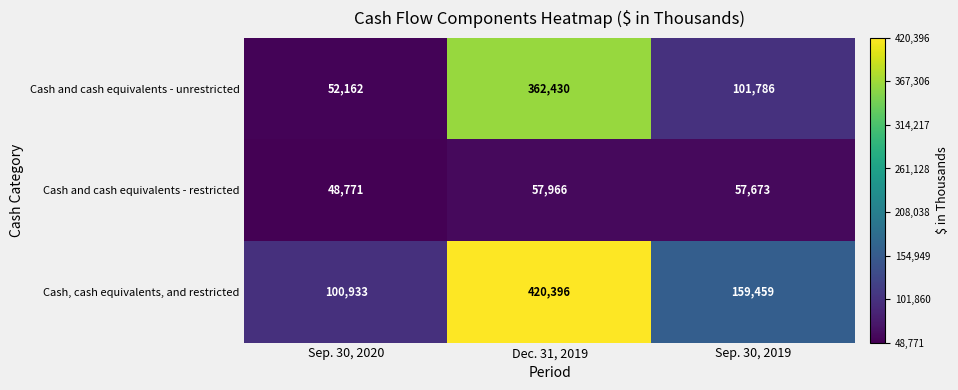

Reading left to right, what are all the values shown in this chart?

Cash and cash equivalents - unrestricted: Sep. 30, 2020=52162	Dec. 31, 2019=362430	Sep. 30, 2019=101786
Cash and cash equivalents - restricted: Sep. 30, 2020=48771	Dec. 31, 2019=57966	Sep. 30, 2019=57673
Cash, cash equivalents, and restricted: Sep. 30, 2020=100933	Dec. 31, 2019=420396	Sep. 30, 2019=159459